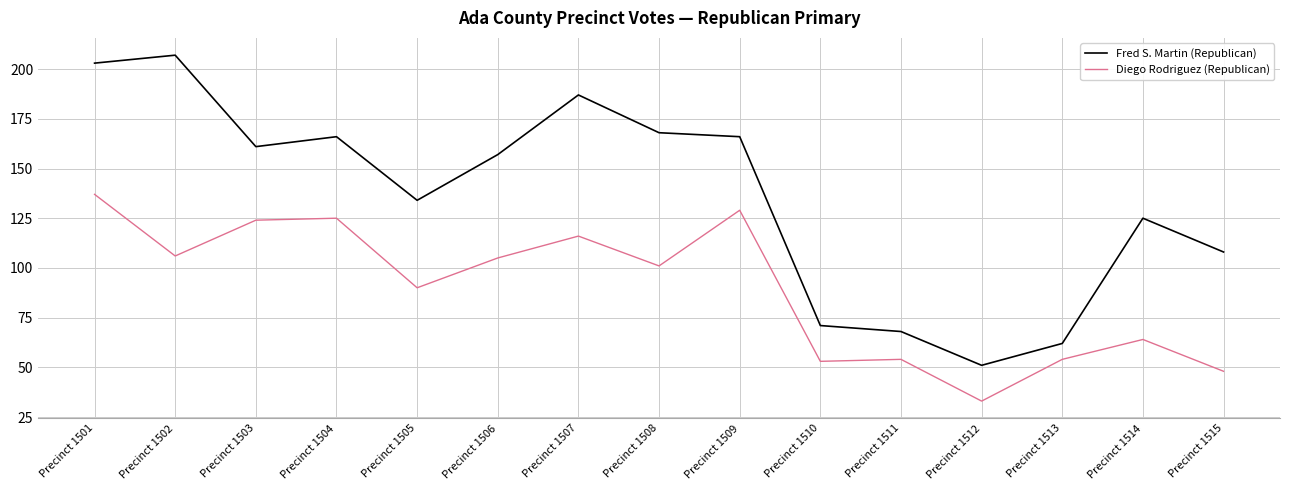

What is the total value across all series at Precinct 1502?

313